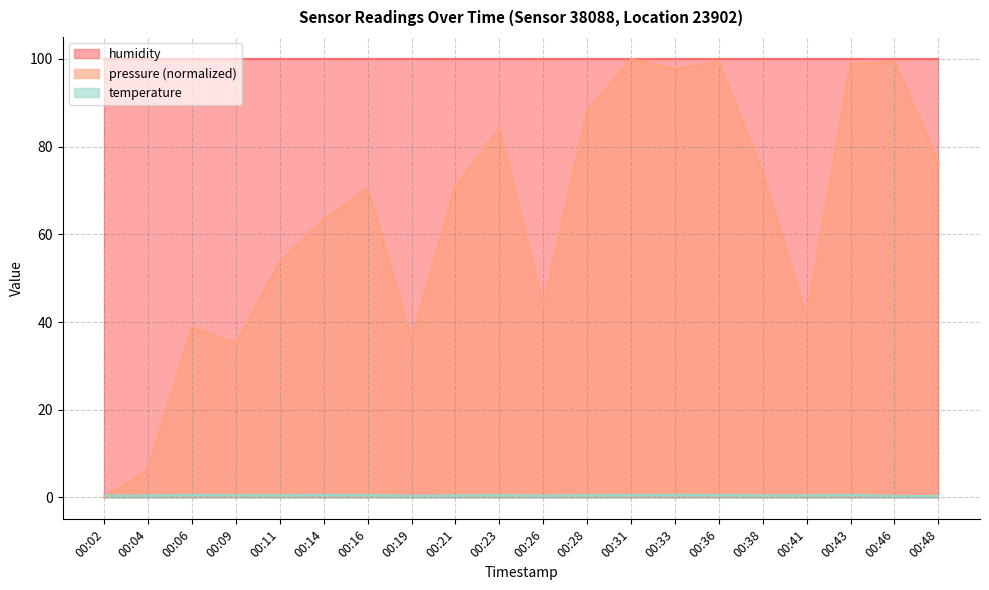

How many times do pressure and temperature cross each other?

1